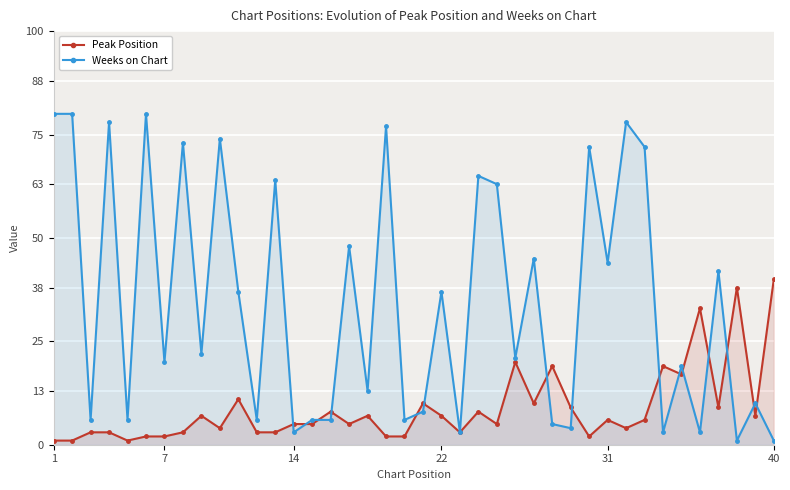

Reading left to right, transcribe all the data shown in this chart.

Peak Position: 1	1	3	3	1	2	2	3	7	4	11	3	3	5	5	8	5	7	2	2	10	7	3	8	5	20	10	19	9	2	6	4	6	19	17	33	9	38	7	40
Weeks on Chart: 80	80	6	78	6	80	20	73	22	74	37	6	64	3	6	6	48	13	77	6	8	37	3	65	63	21	45	5	4	72	44	78	72	3	19	3	42	1	10	1